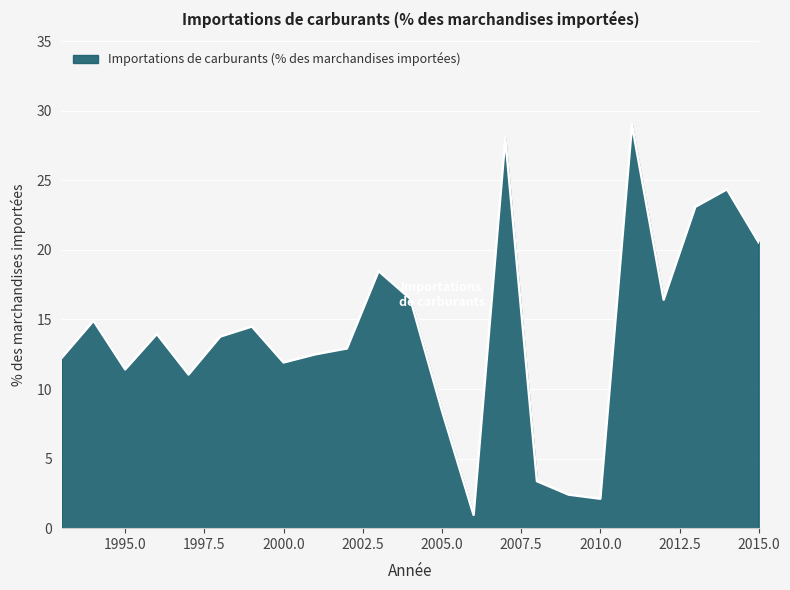

What is the greatest value displayed?

29.0